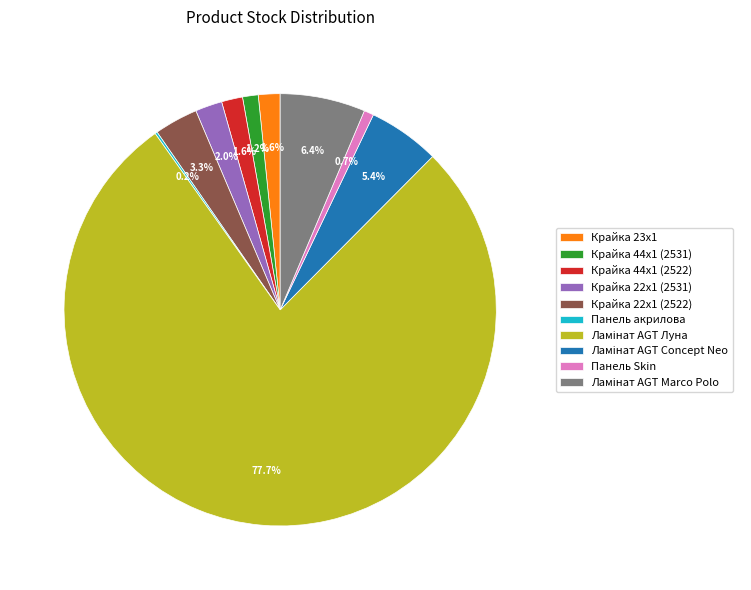

What percentage do Крайка 44x1 (2522) and Крайка 22x1 (2531) together represent?

3.6%